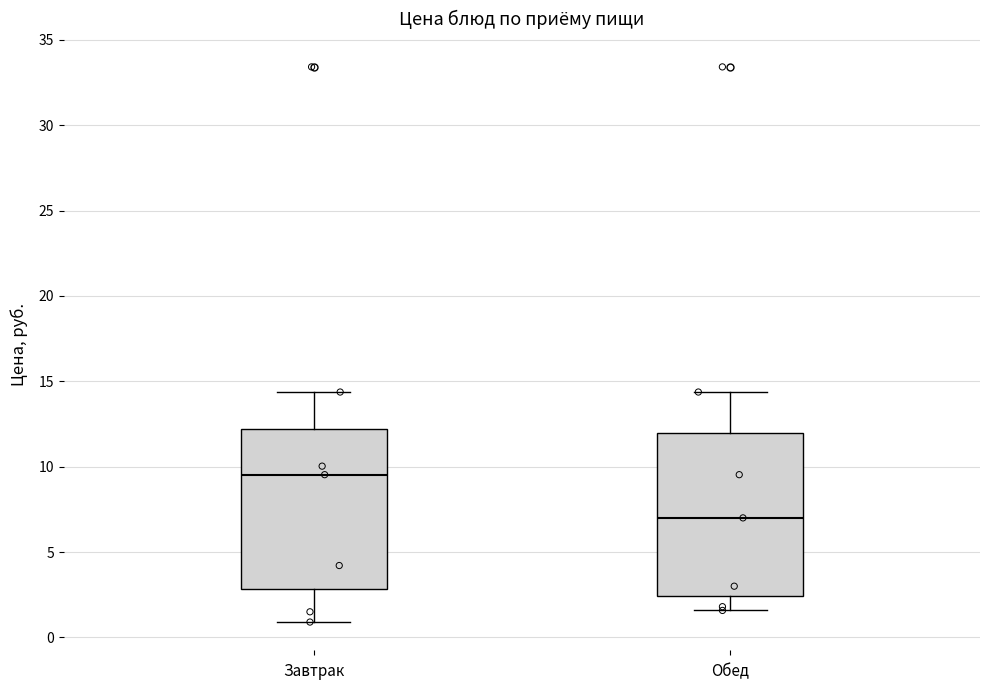

Where does the lower whisker of the box for Обед end on the y-axis? The values are not printed on the chart, so give them approximately, as read against the axis.

1.5